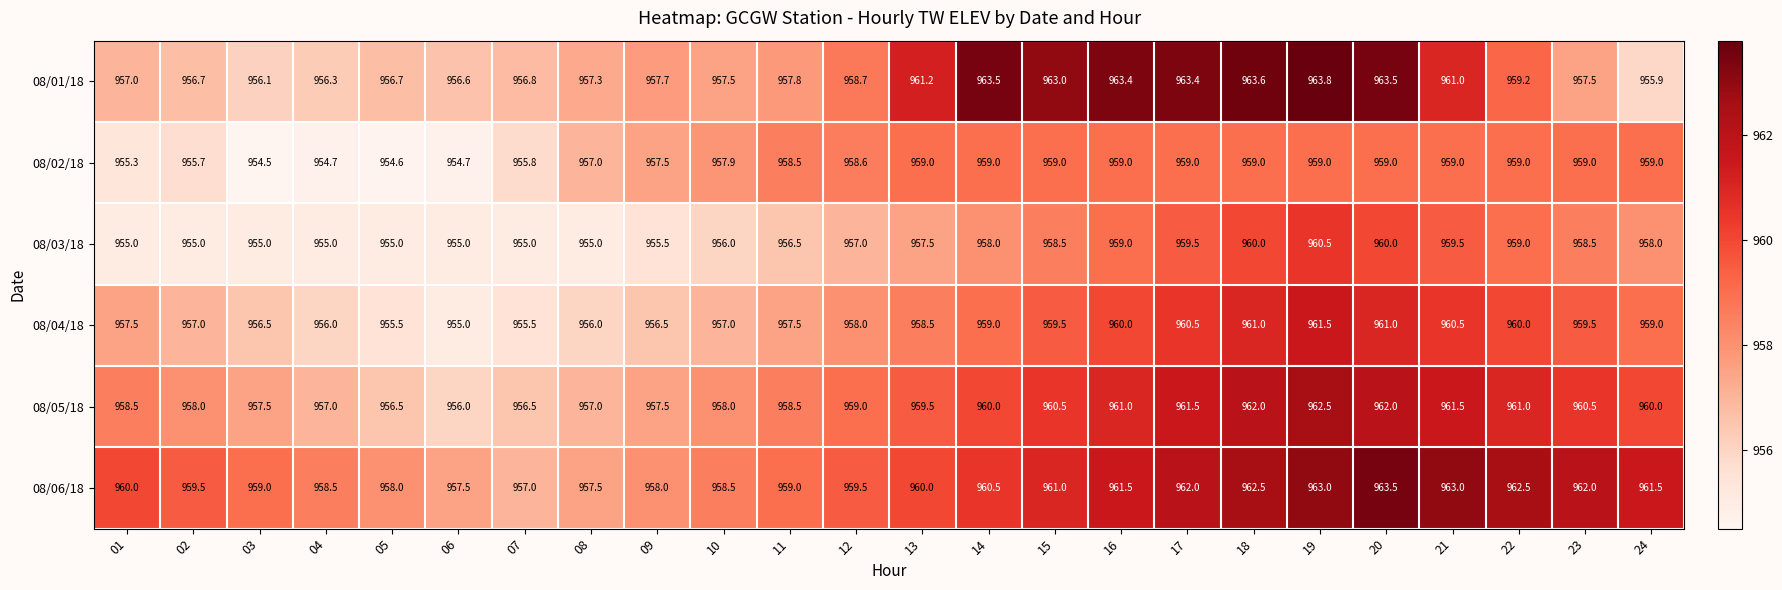

Which label corresponds to the largest value in the chart?

19